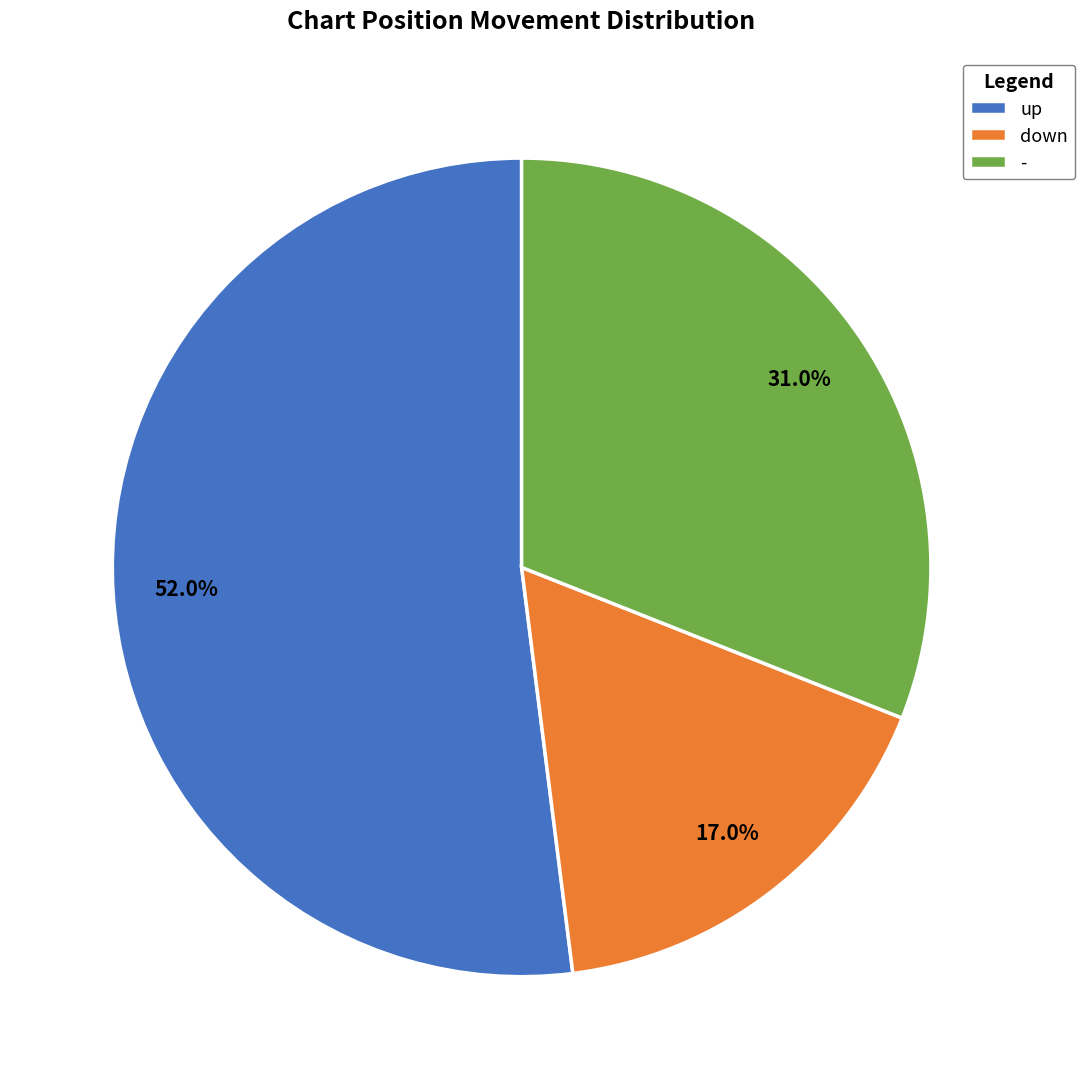

How many segments does this pie chart have?

3